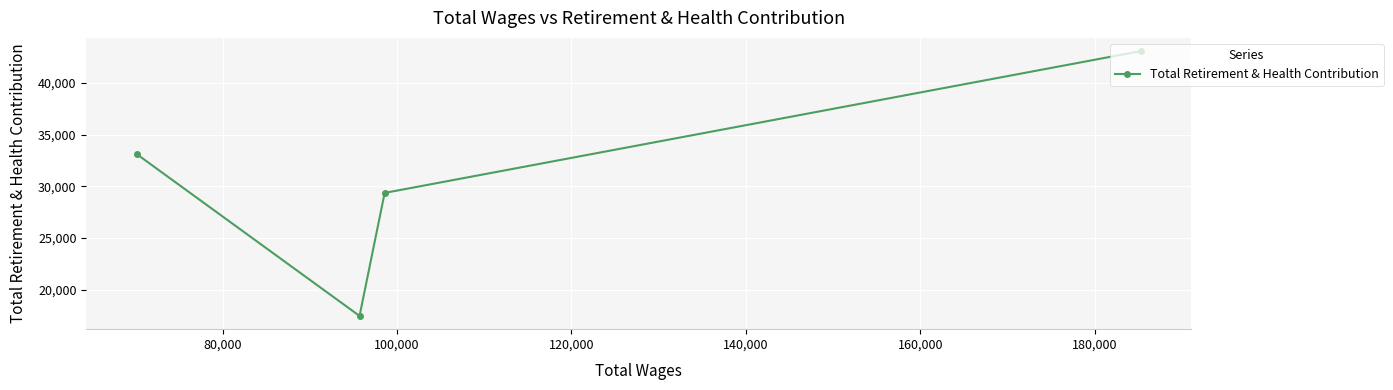

What is the minimum value shown in the chart?

17470